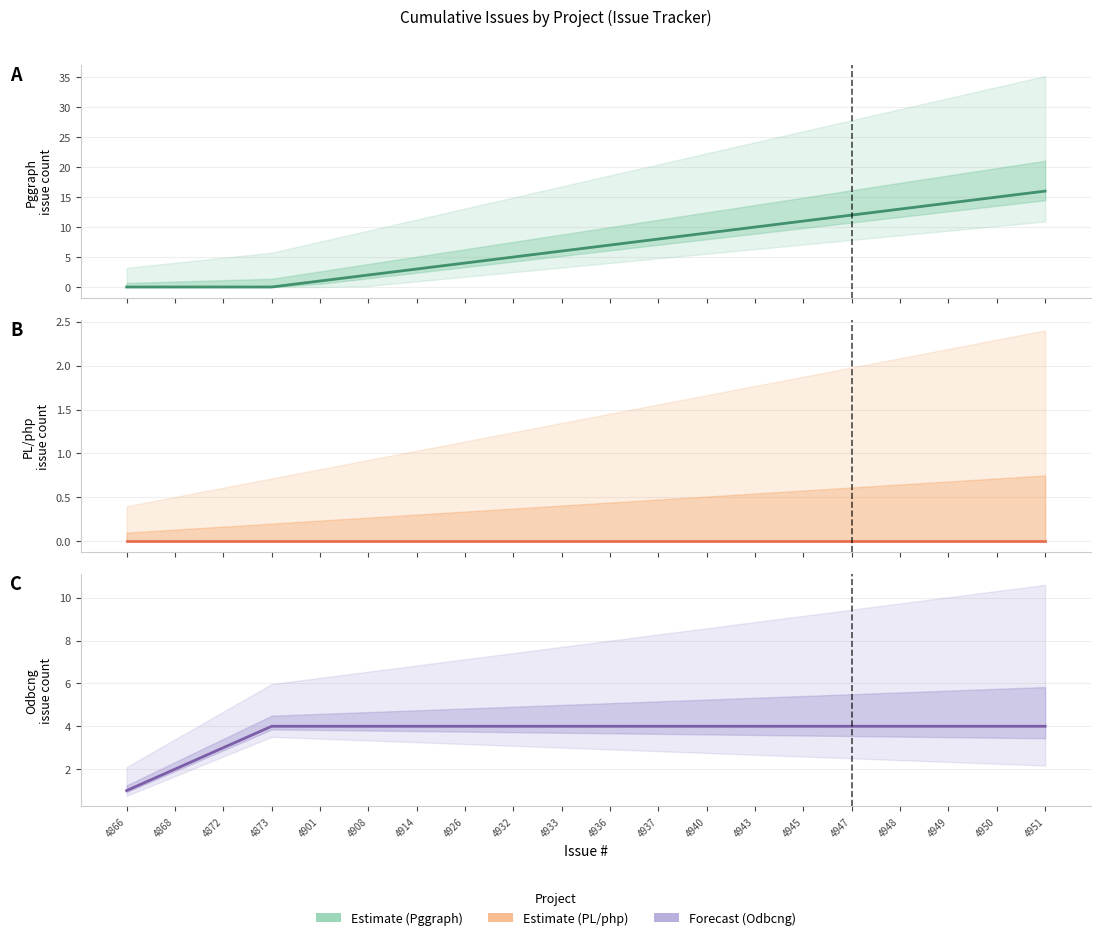

What is the difference between the maximum and second lowest values in the Pggraph series?

16